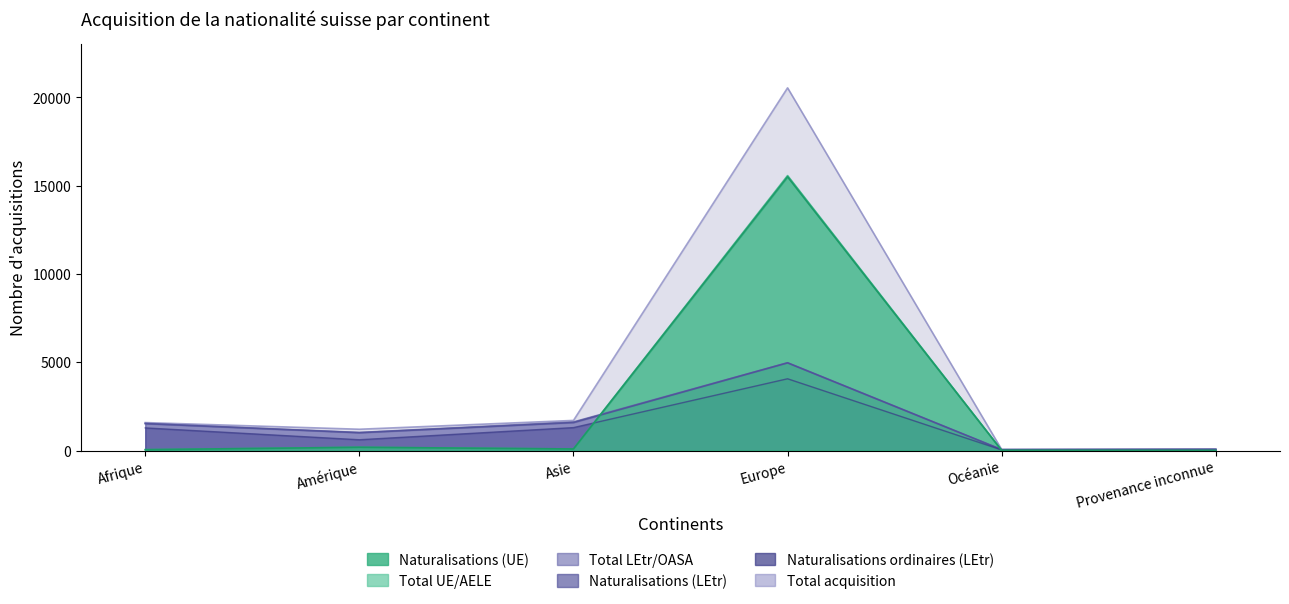

What is the average value of the Total LEtr/OASA series?

1544